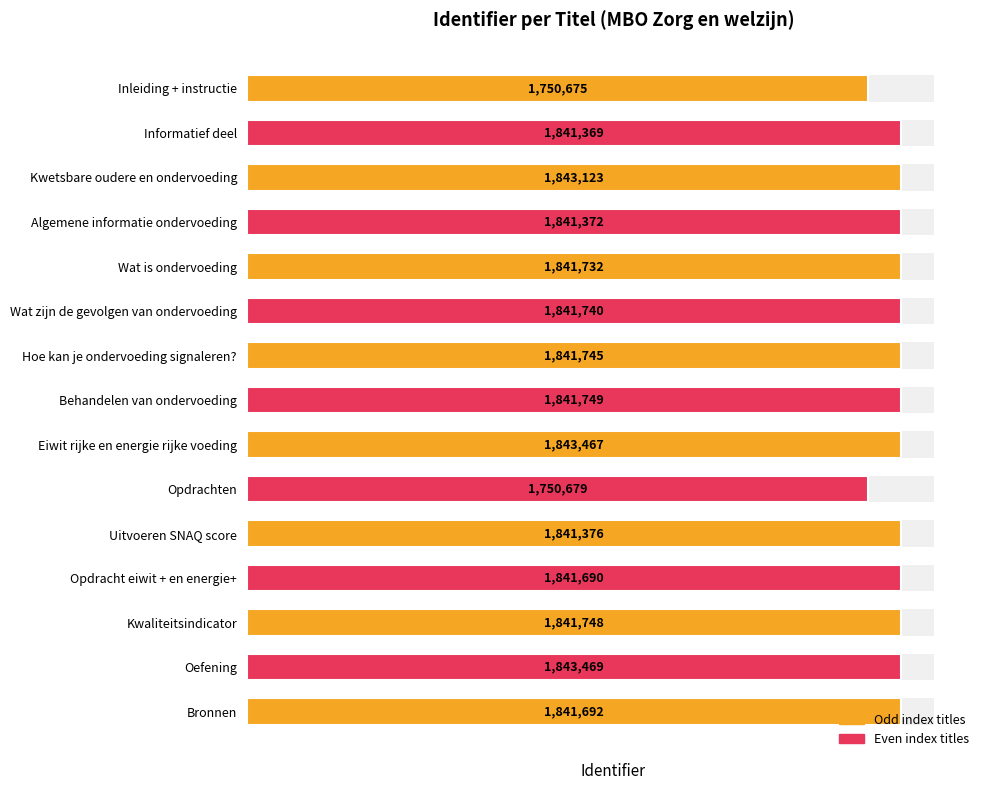

What is the maximum value shown in the chart?

1843469